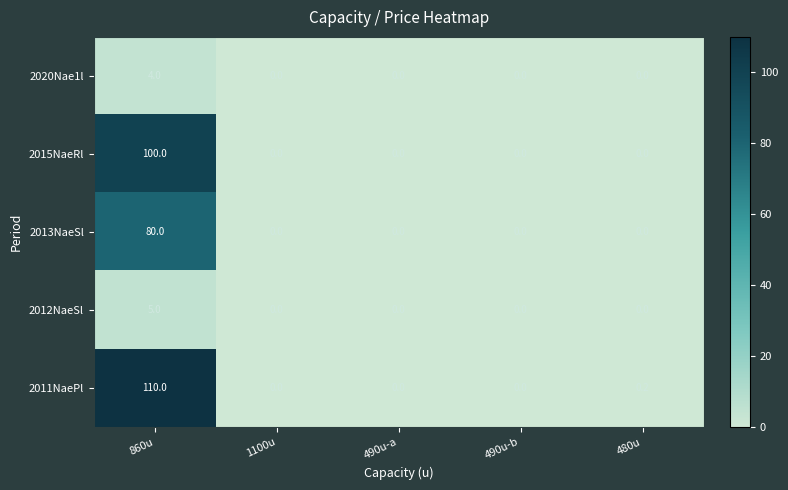

What is the difference between the maximum and second lowest values in the 2011NaePl series?

110.0